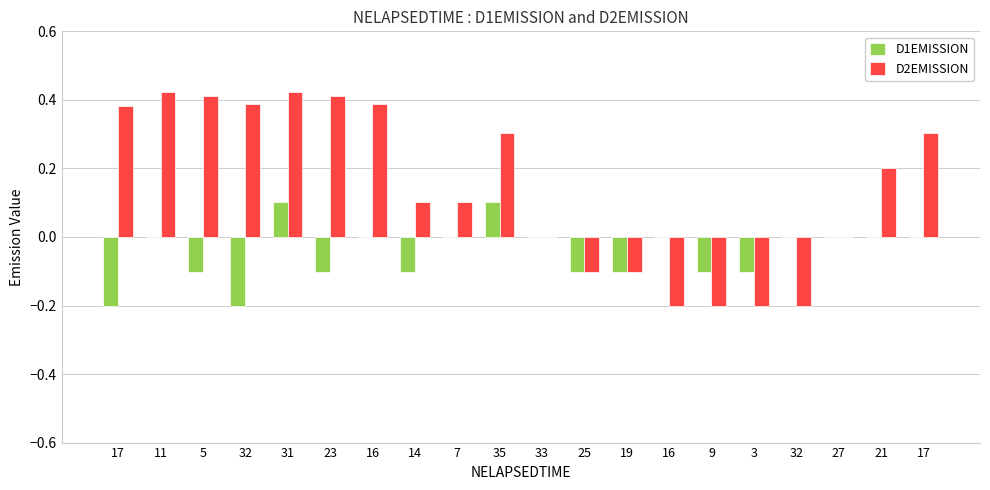

True or false: D1EMISSION has a value of 0.0 at 7.

True